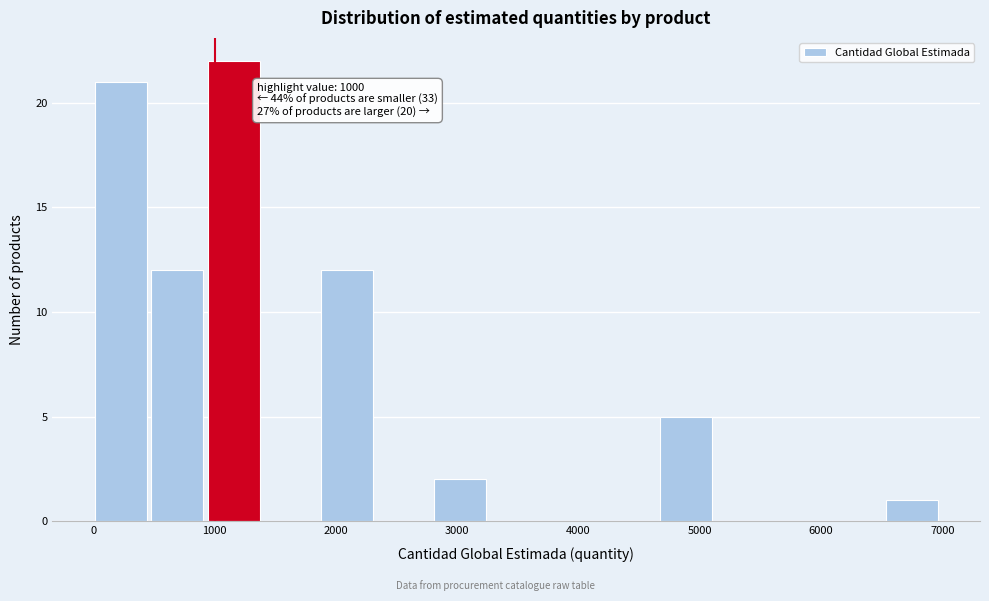

Over which range of the x-axis is the bar tallest?

900 to 1400